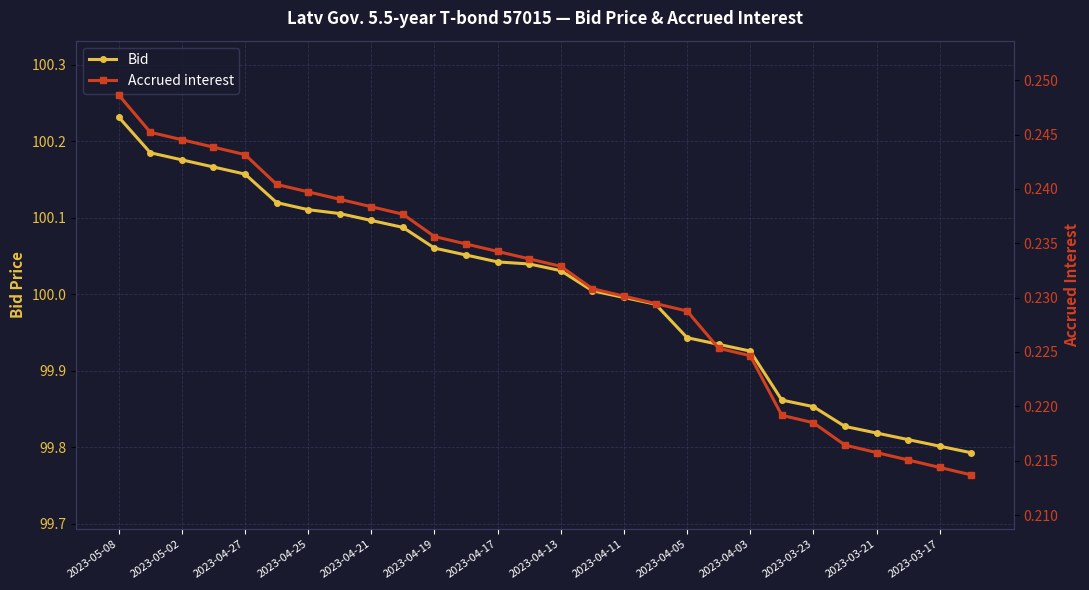

Reading right to left, extract all data points from this chart.

Bid: 99.8	99.8	99.8	99.8	99.8	99.9	99.9	99.9	99.9	99.9	100.0	100.0	100.0	100.0	100.0	100.0	100.1	100.1	100.1	100.1	100.1	100.1	100.1	100.2	100.2	100.2	100.2	100.2
Accrued interest: 0.2	0.2	0.2	0.2	0.2	0.2	0.2	0.2	0.2	0.2	0.2	0.2	0.2	0.2	0.2	0.2	0.2	0.2	0.2	0.2	0.2	0.2	0.2	0.2	0.2	0.2	0.2	0.2